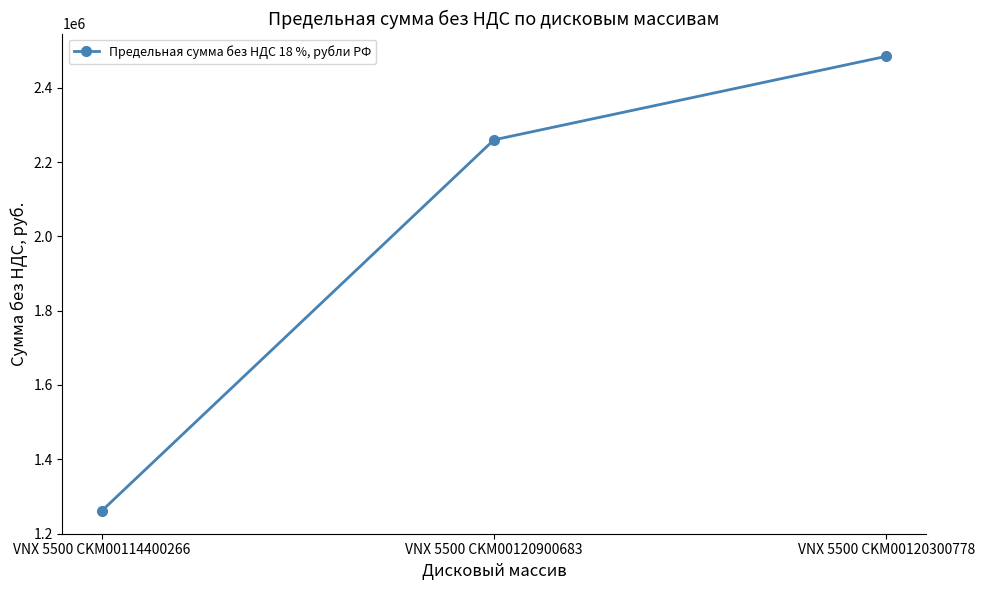

At which label is the value closest to 1872713?

VNX 5500 CKM00120900683